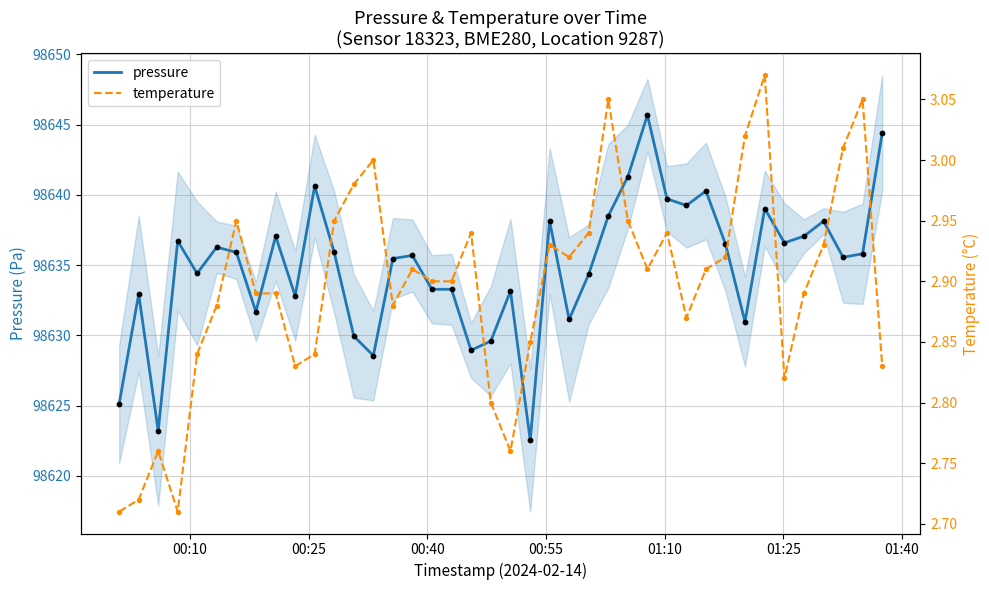

At how many categories does at least one series exceed 85866?

40